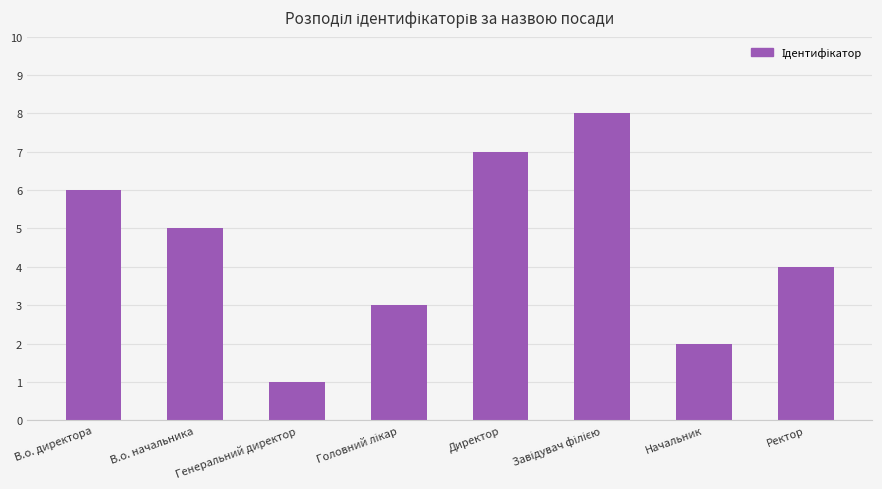

The value at Директор is 7. True or false?

True